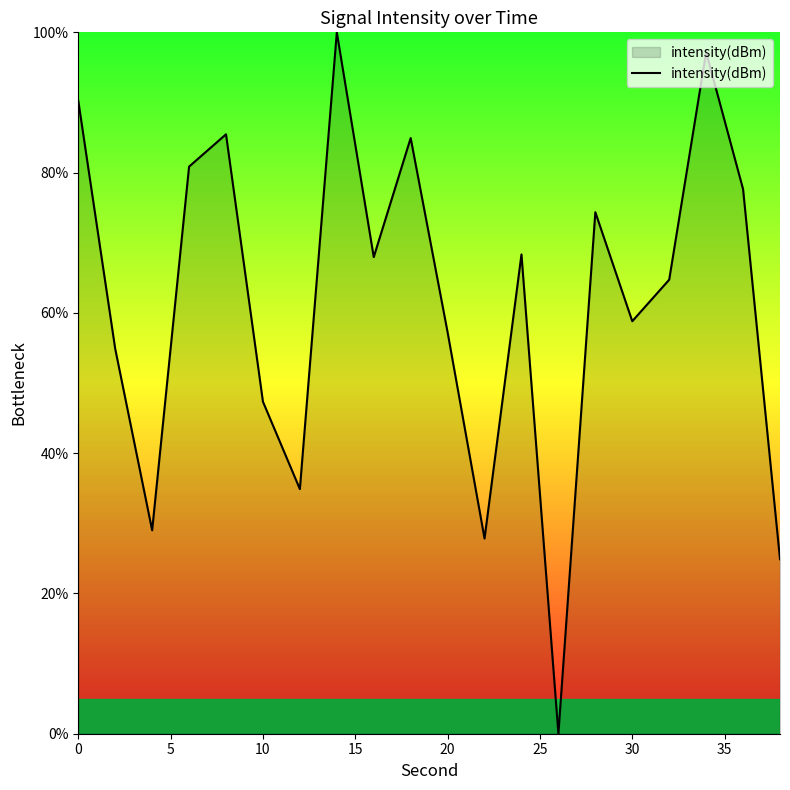

What is the difference between the maximum and minimum values?

100.0